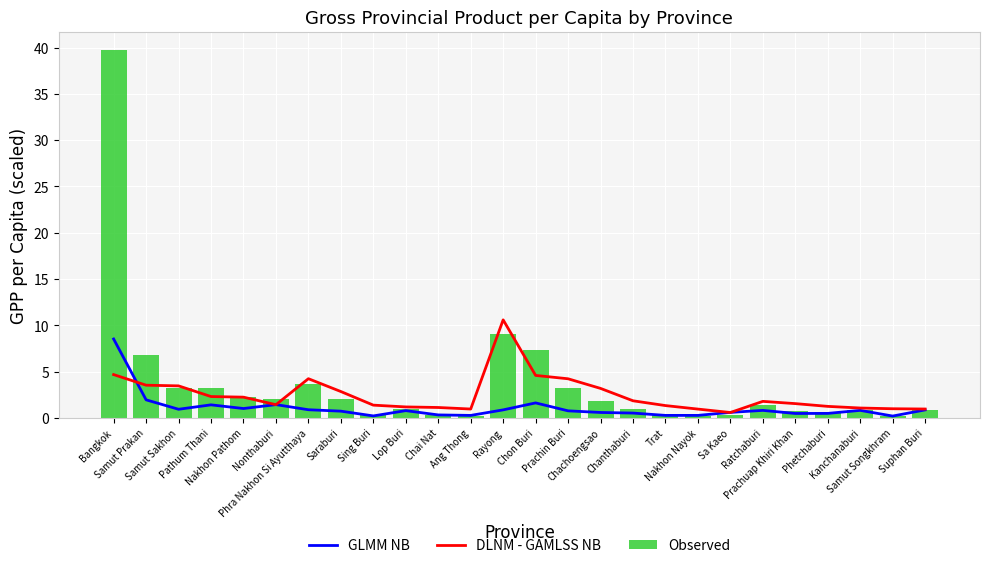

What is the total value across all series at Ang Thong?

1.4